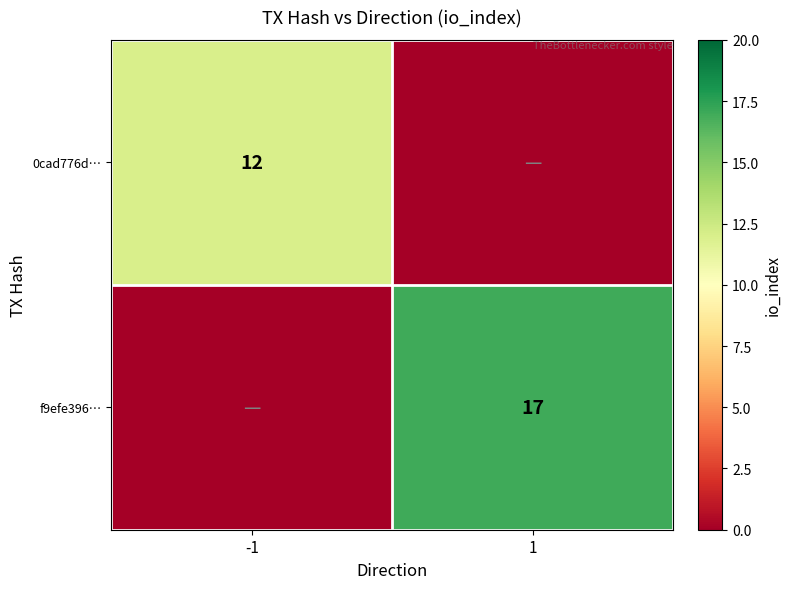

Is the value of 0cad776d… at -1 greater than the value of f9efe396… at 1?

No